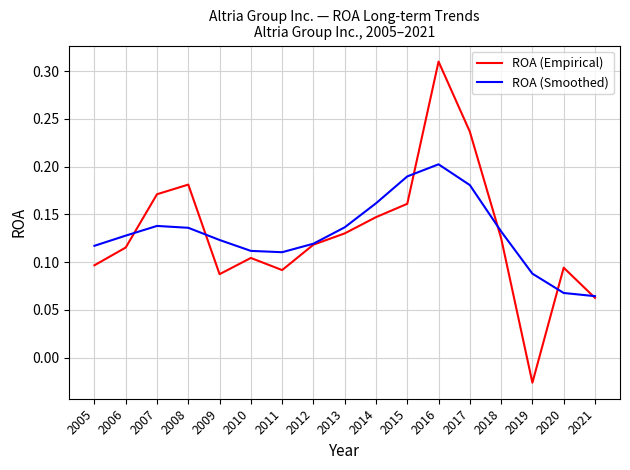

Where is ROA (Empirical) nearest to the value 0?

2019